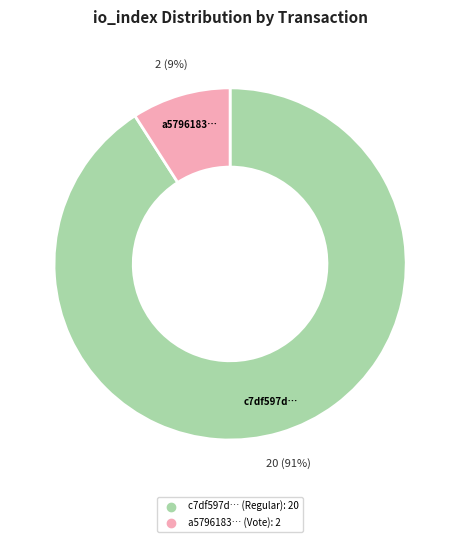

To the nearest percent, what is the difference between the largest and smallest slice percentages?

82%